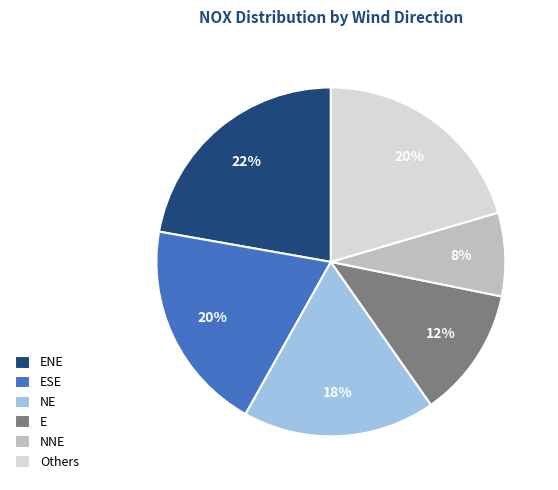

To the nearest percent, what is the combined percentage of ENE and NE?

40%